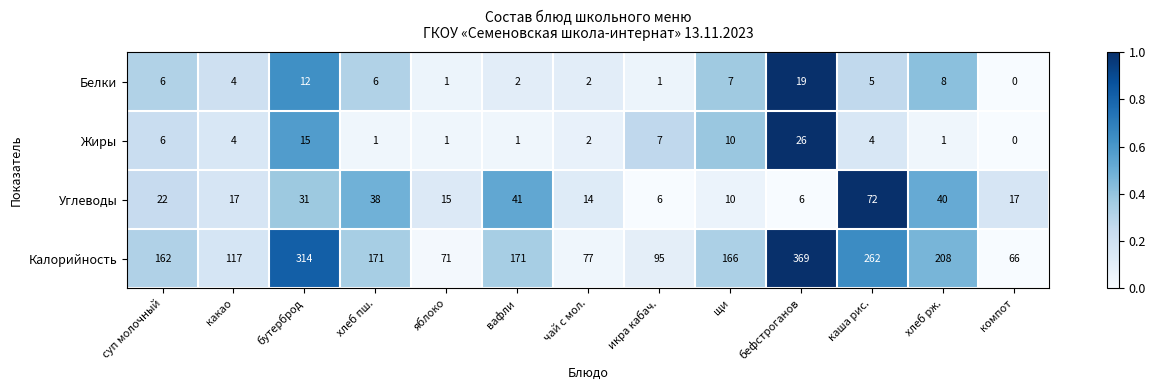

The value of Углеводы at вафли is 71. True or false?

False